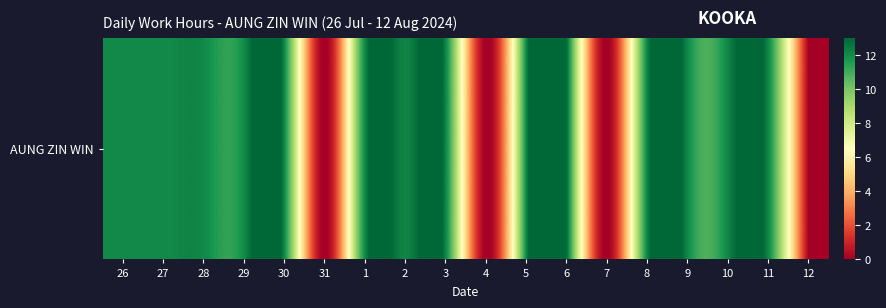

The chart shows a value of 4.8 at 28. True or false?

False